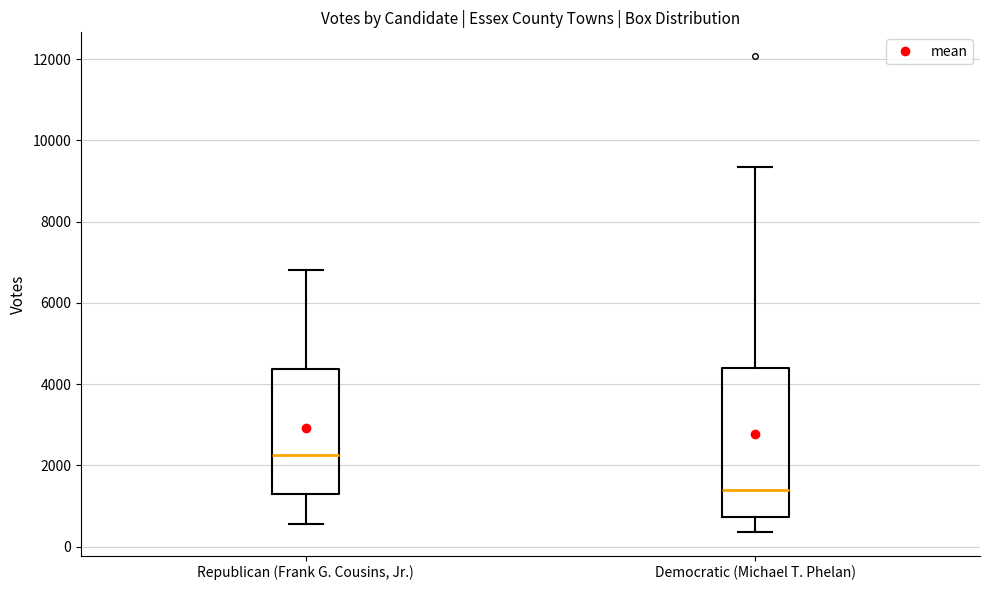

Which box's median line is the lowest?

Democratic (Michael T. Phelan)